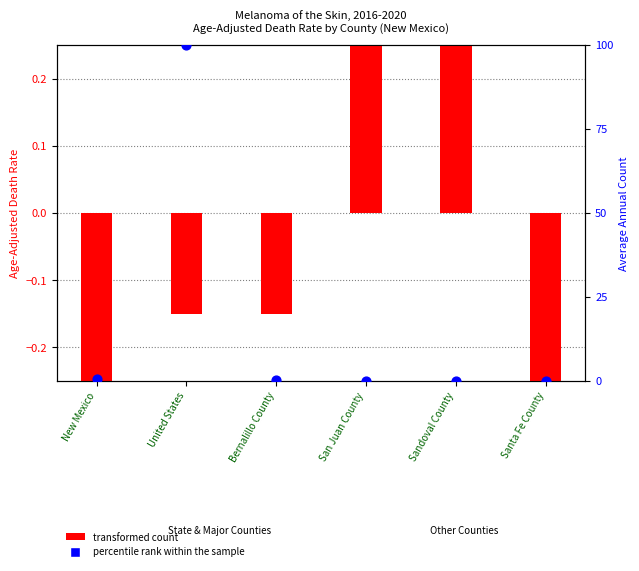

What are all the series names shown in the legend?

transformed count, percentile rank within the sample